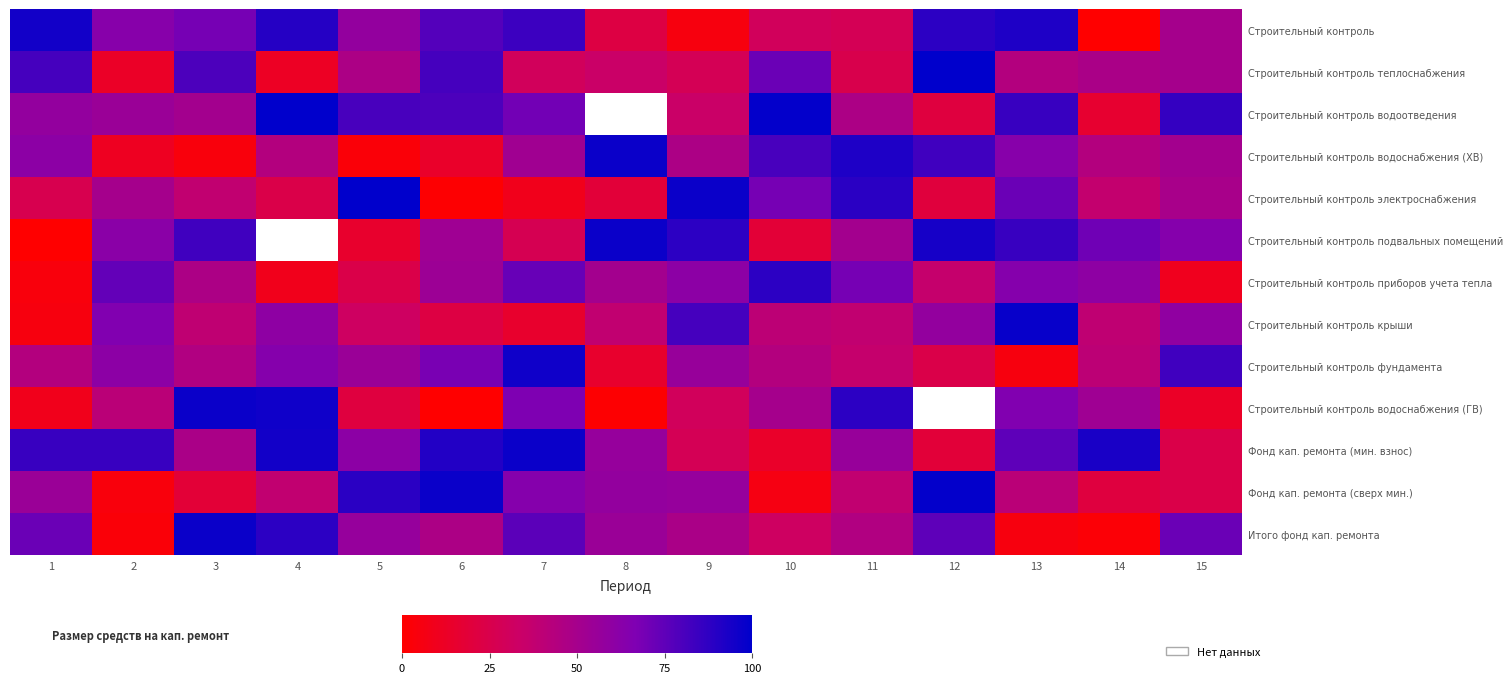

Between 1 and 4, which series saw the biggest shift?

Строительный контроль водоснабжения (ГВ)